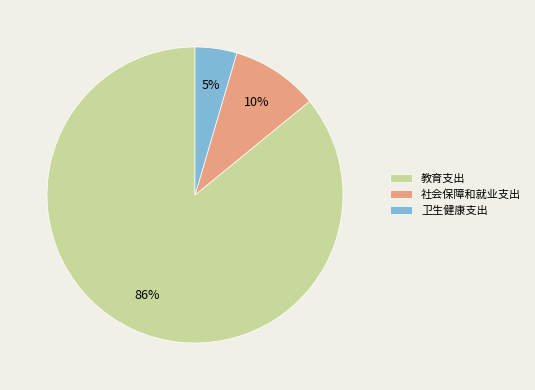

Between 教育支出 and 社会保障和就业支出, which is larger?

教育支出